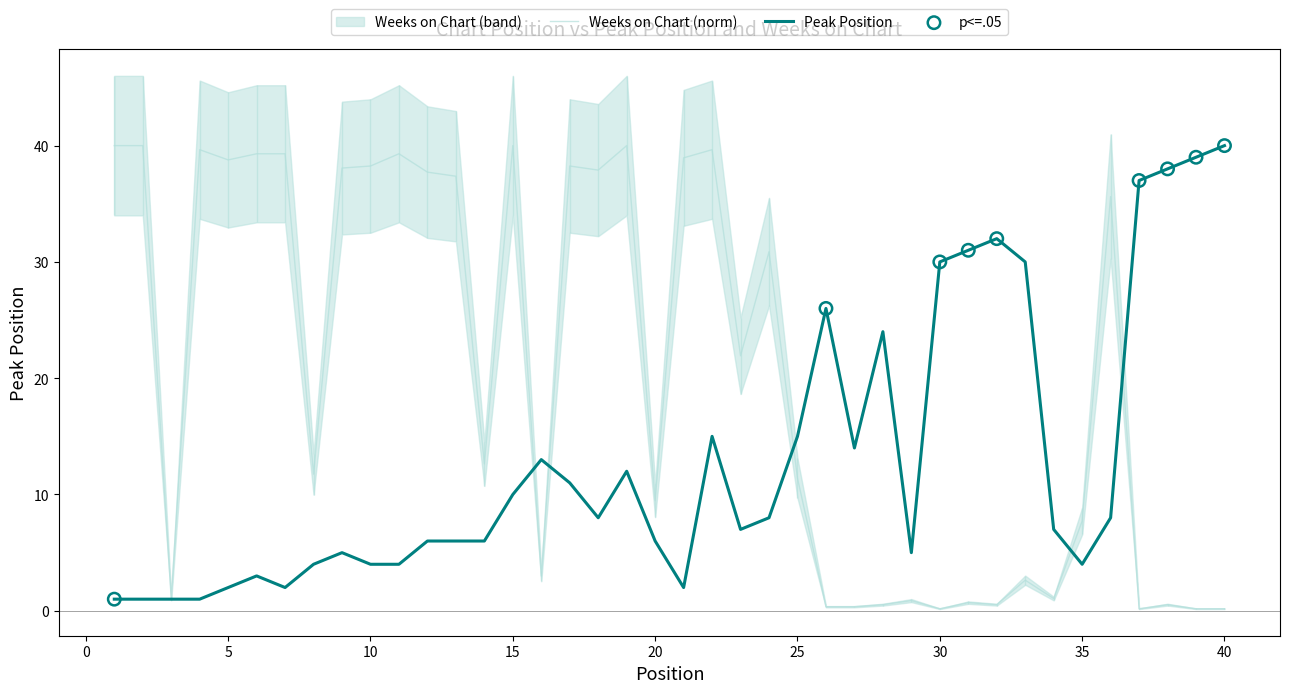

Which series has the largest total across all categories?

Weeks on Chart